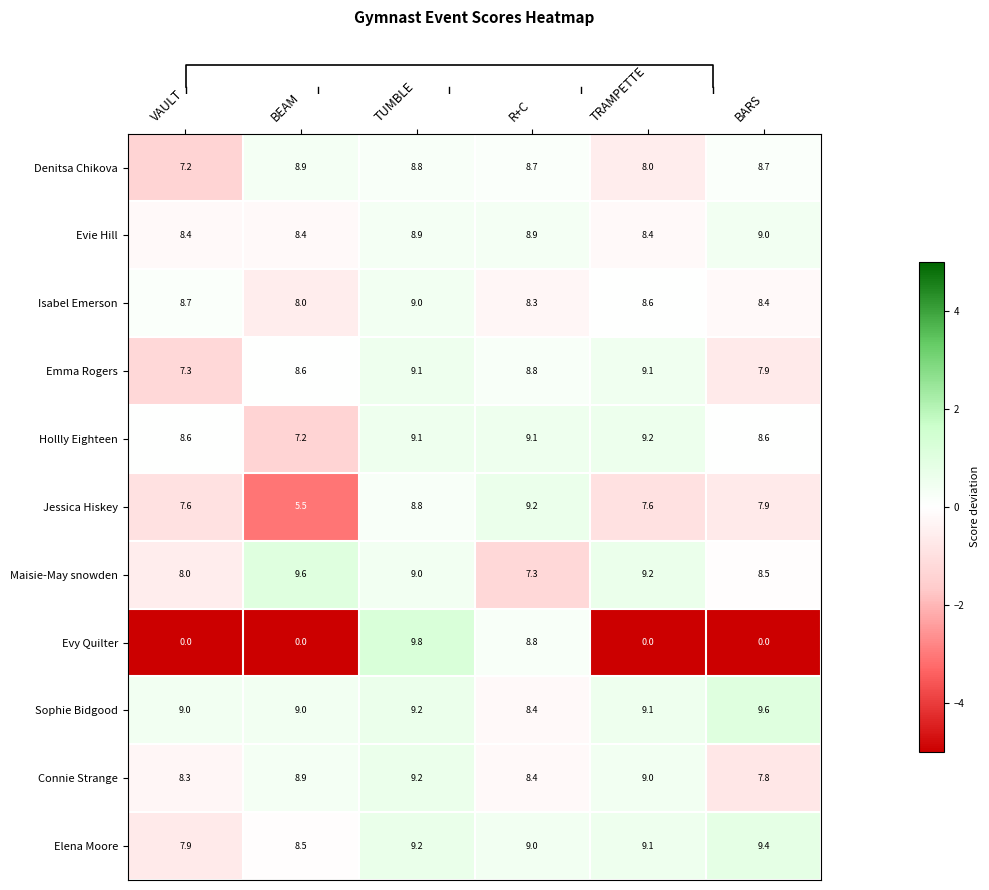

How many values in the Connie Strange series are below 8?

1